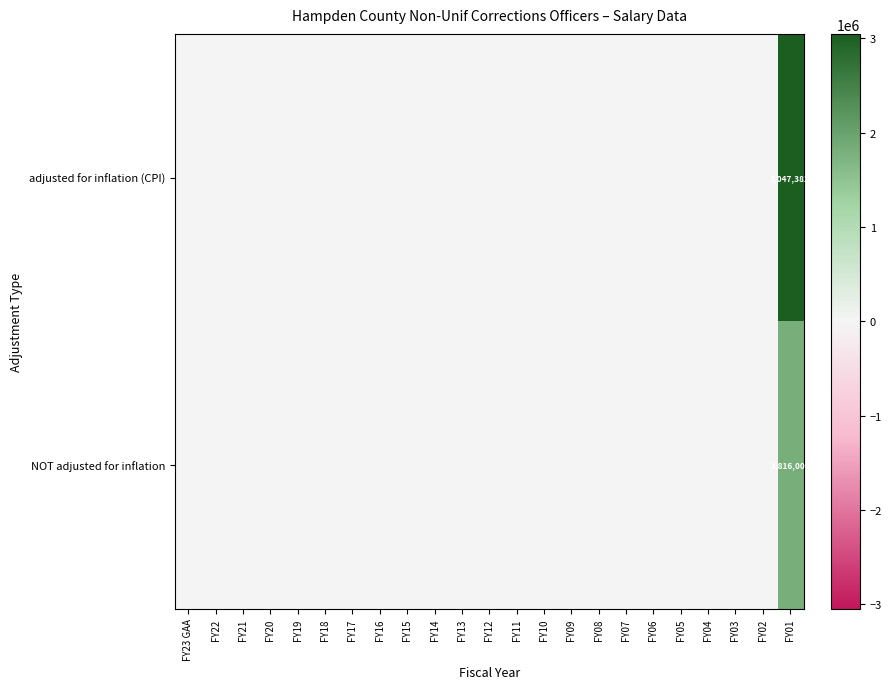

Which series has the widest spread of values?

row_0